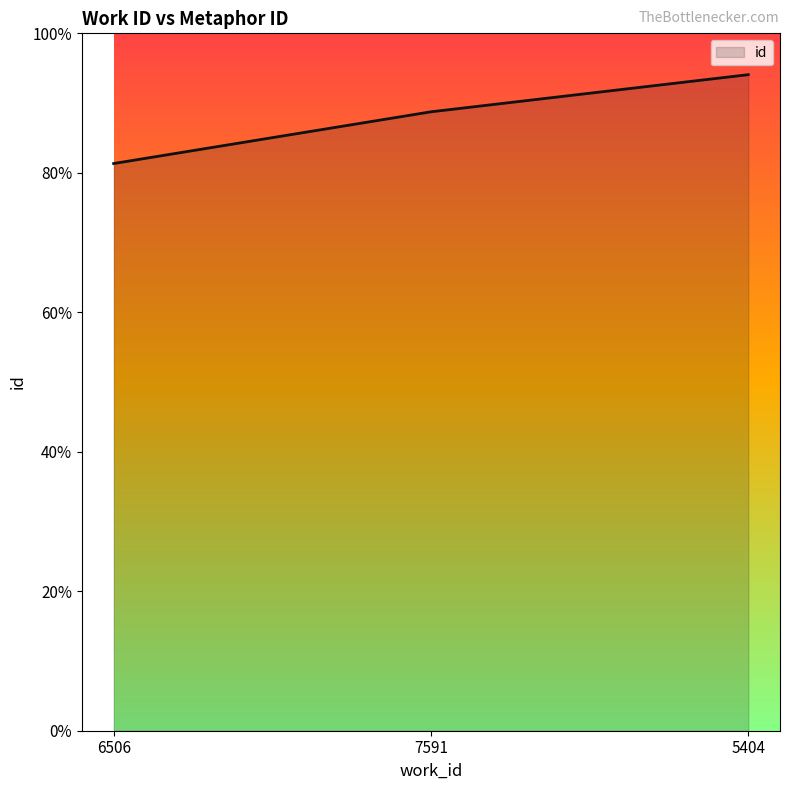

Is this an area chart (filled region under the line)?

Yes